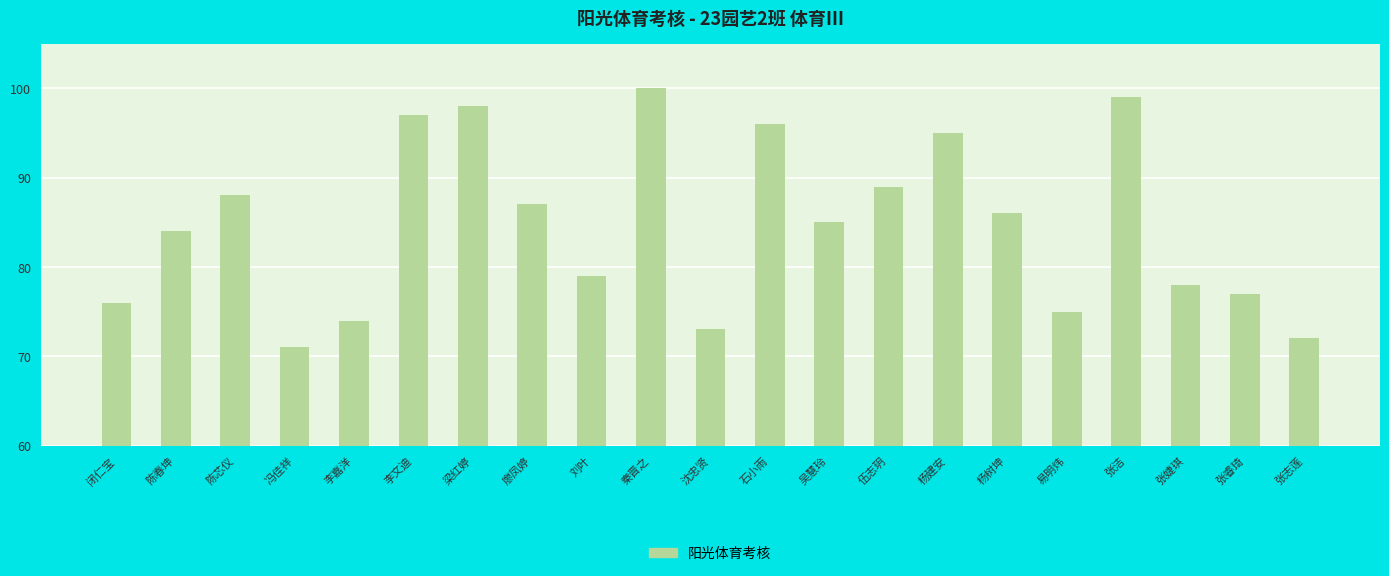

What is the change in value from 李嘉洋 to 张志莲?

-2